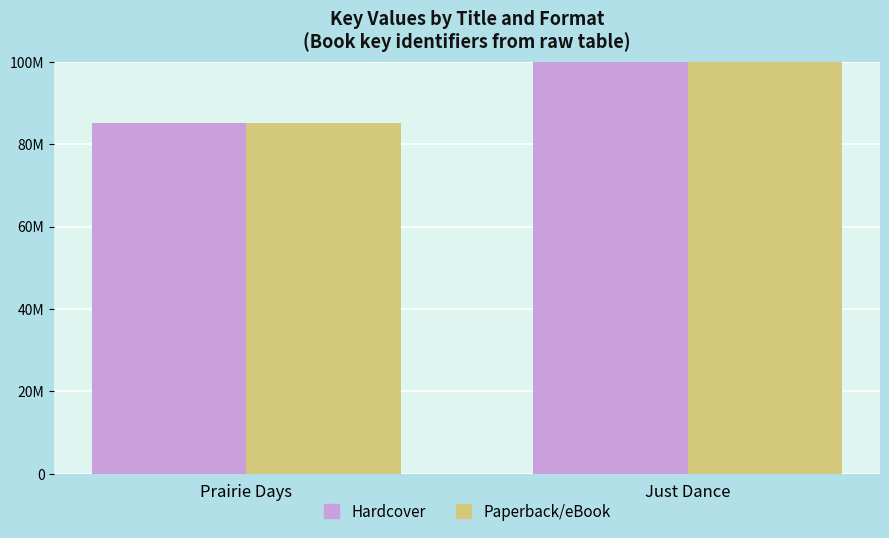

What are all the series names shown in the legend?

Hardcover, Paperback/eBook